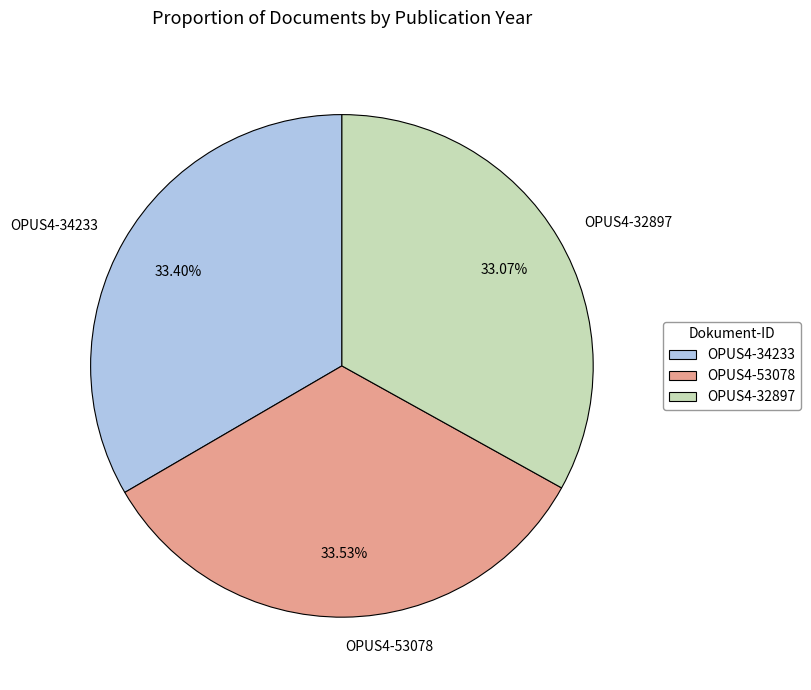

What is the ratio of the value at OPUS4-34233 to the value at OPUS4-32897?

1.0